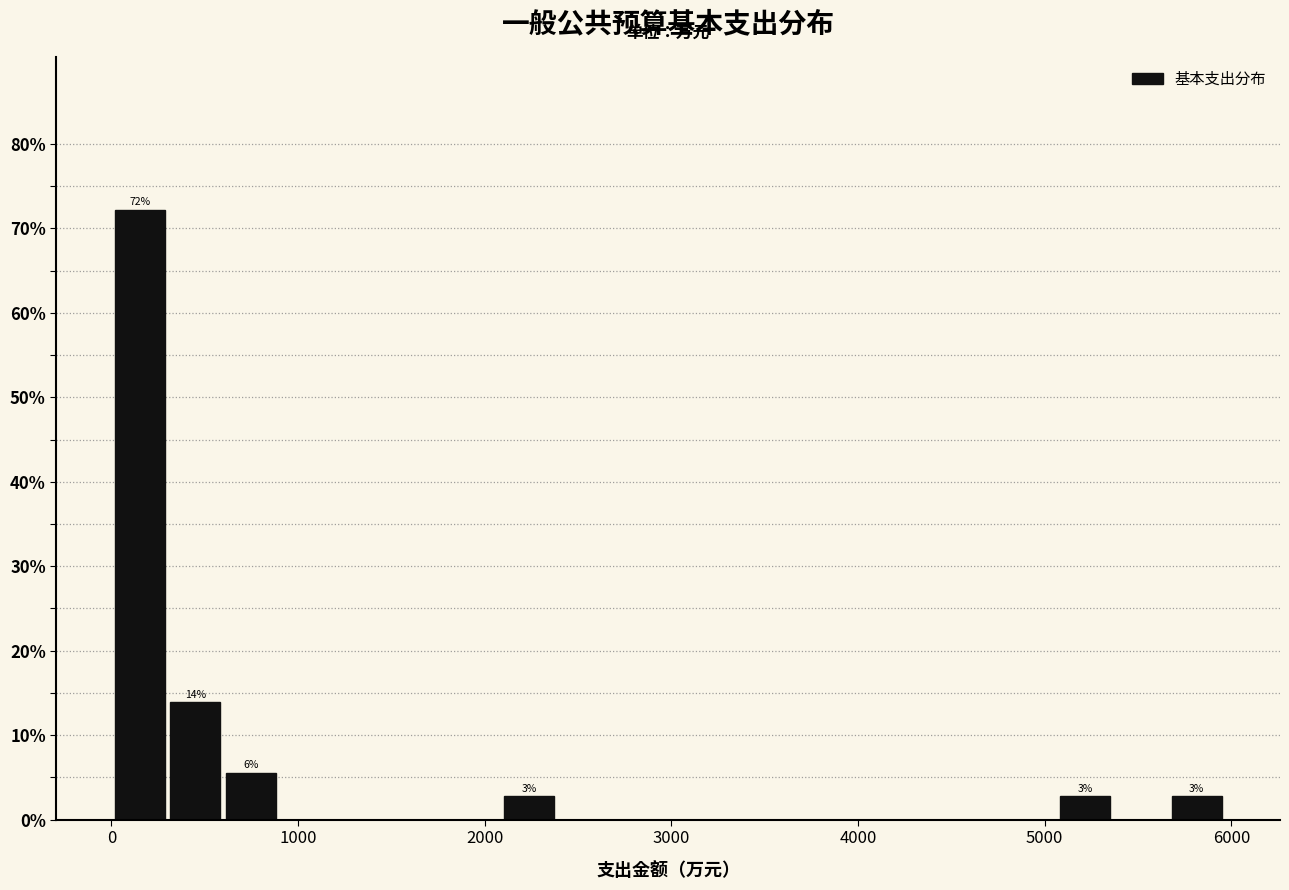

Read against the x-axis, roughly where is the centre of the tallest bar?

200